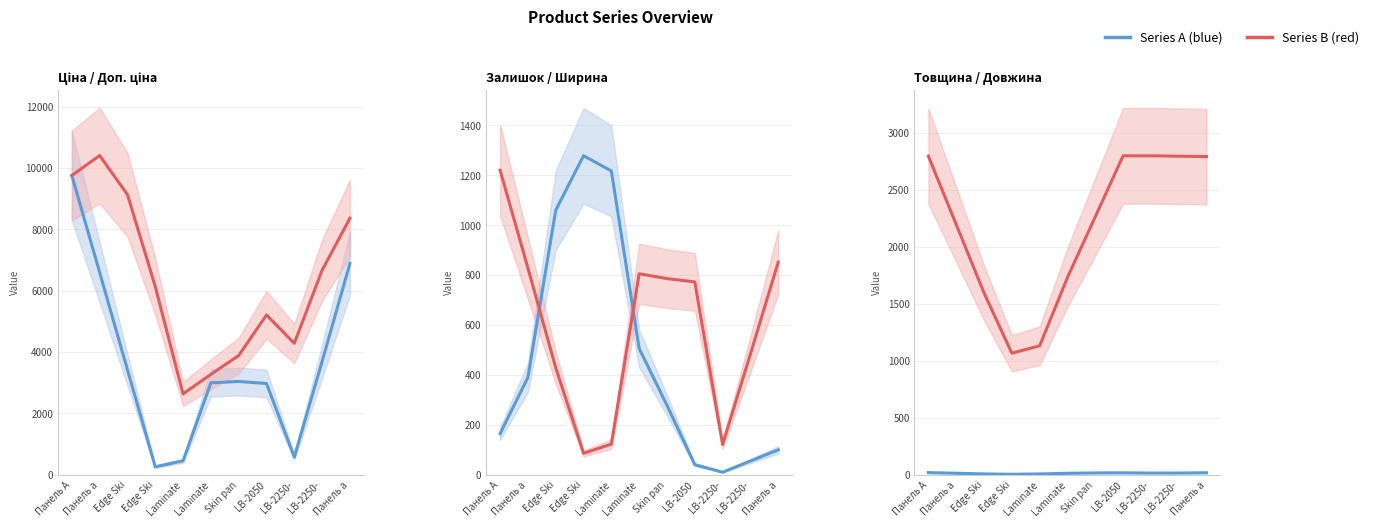

What is the label of the 7th point from the left?

Skin pan